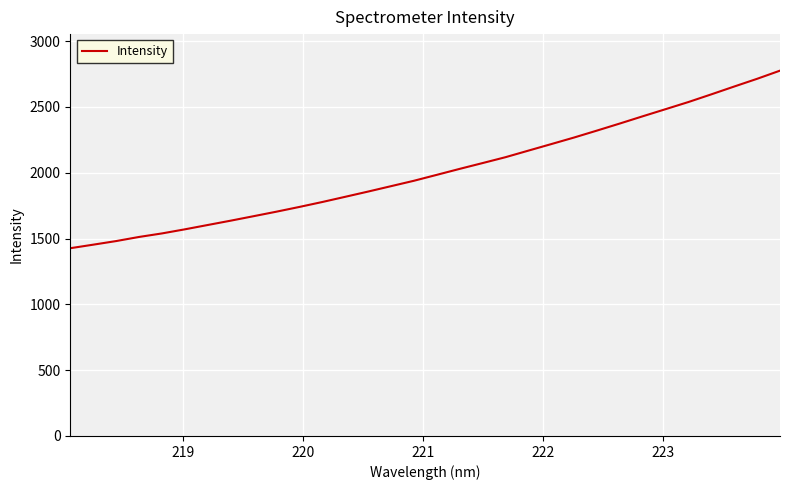

What is the maximum value shown in the chart?

2775.7